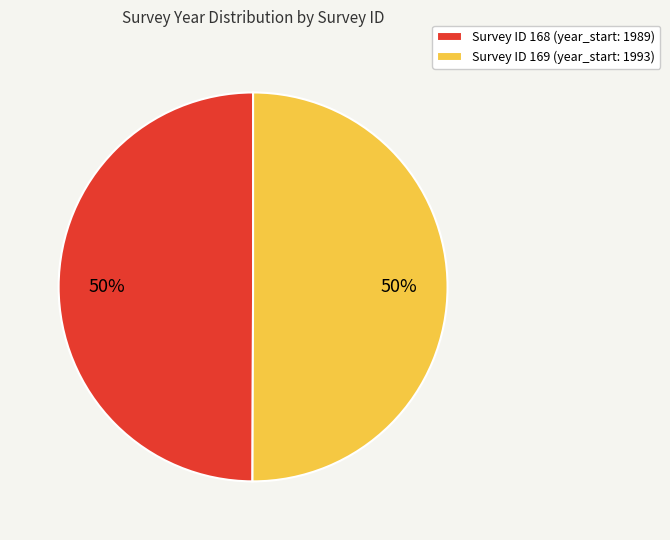

True or false: Survey ID 169 (year_start: 1993) accounts for 50% of the total.

True